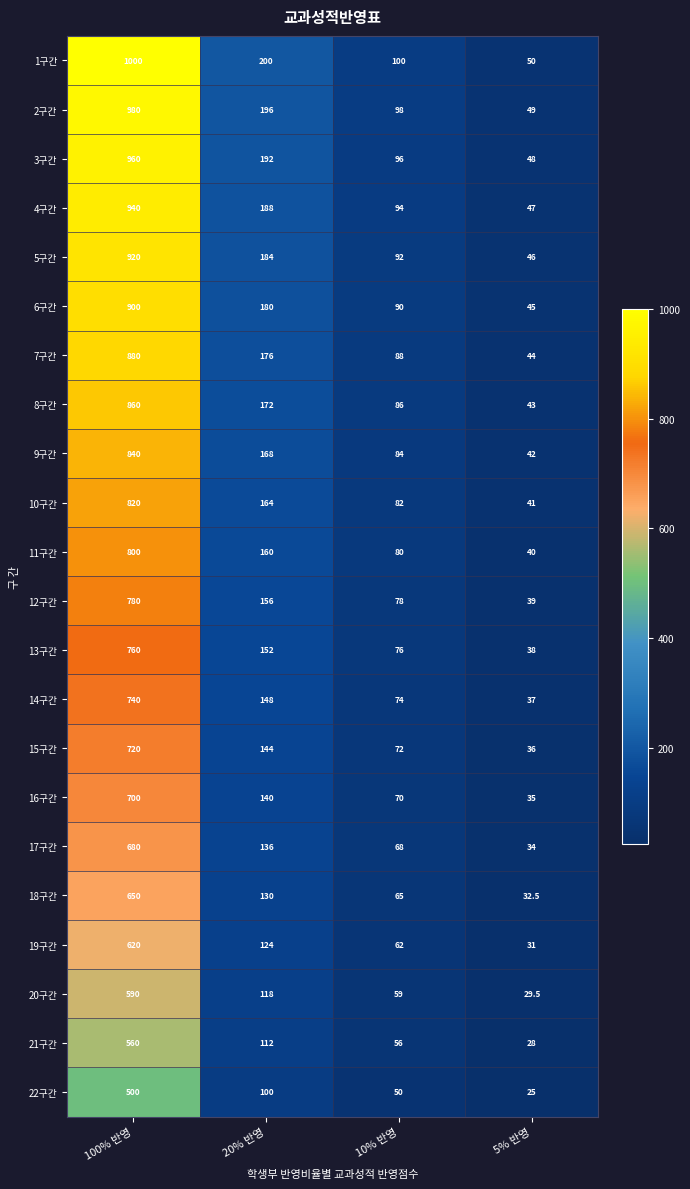

List the labels in order of 17구간 value, smallest first.

5% 반영, 10% 반영, 20% 반영, 100% 반영